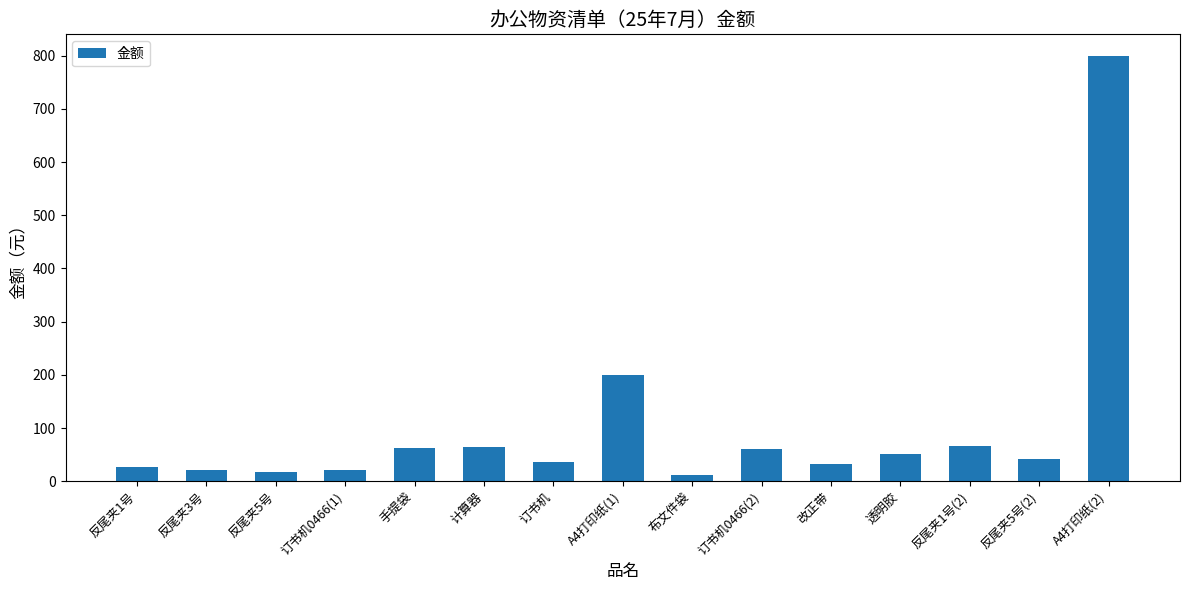

What is the smallest value displayed?

12.6